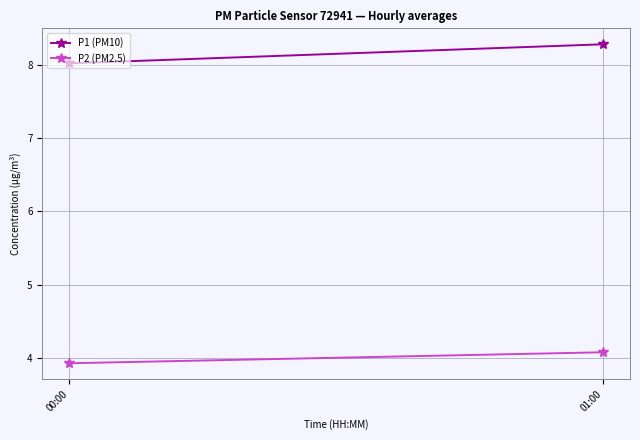

Is it true that P1 (PM10) equals 14.8 at 01:00?

False